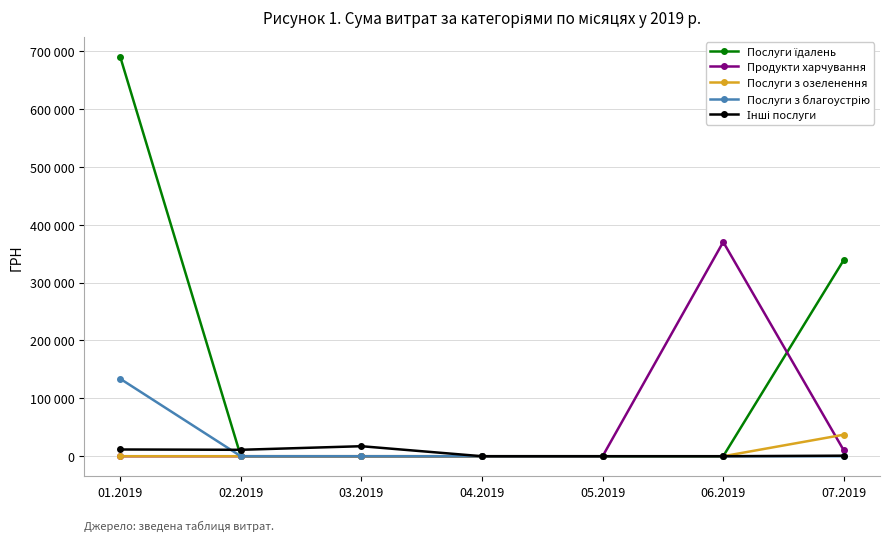

Which label corresponds to the smallest value in the chart?

02.2019